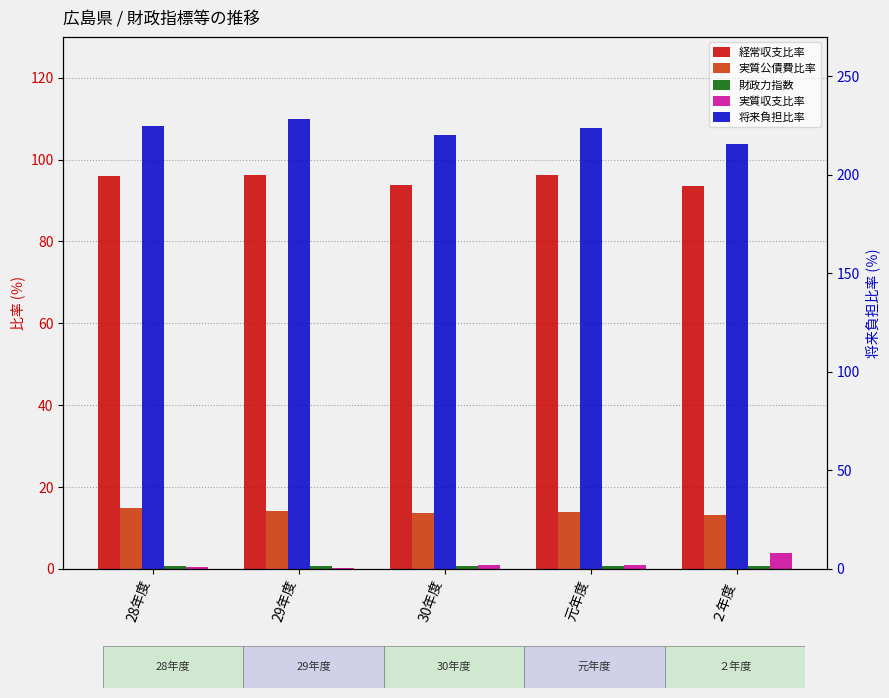

Does the chart contain stacked bars?

No